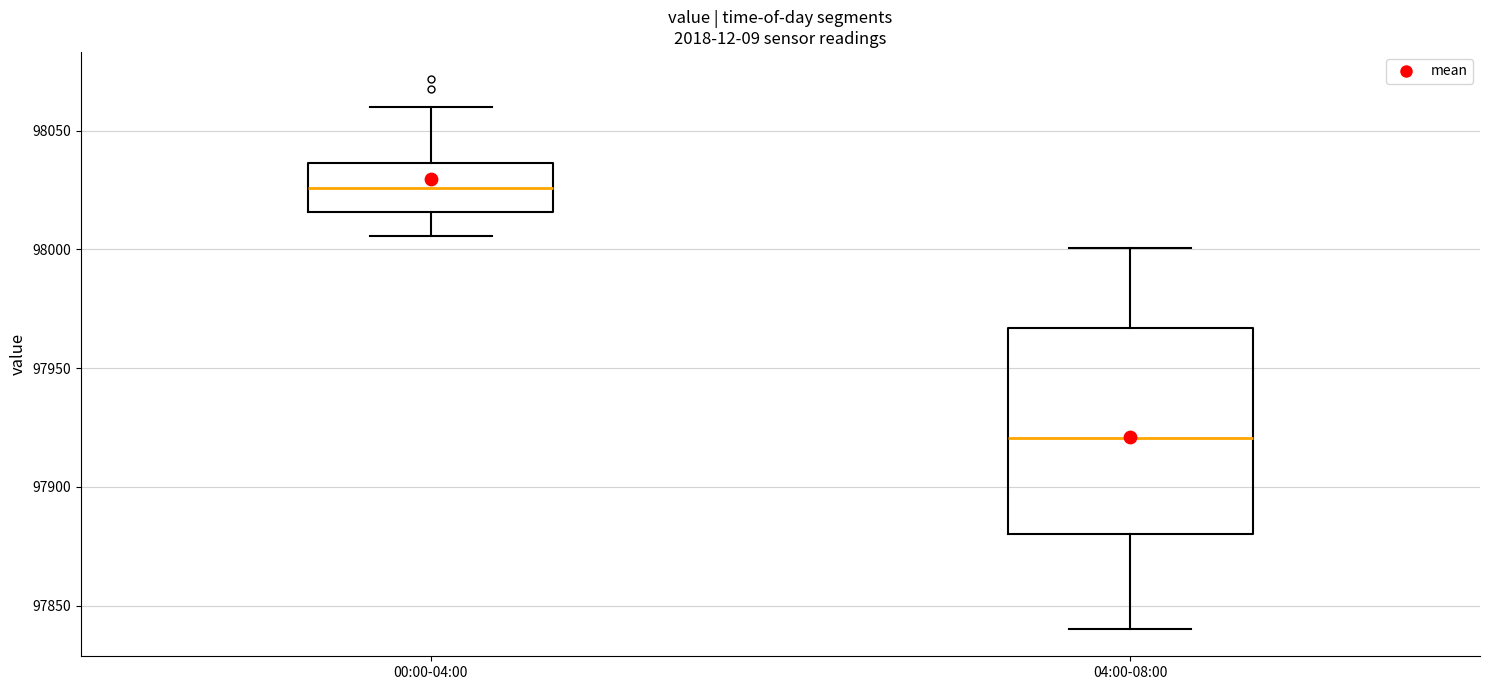

Which box is the tallest, from its lower edge to its upper edge?

04:00-08:00